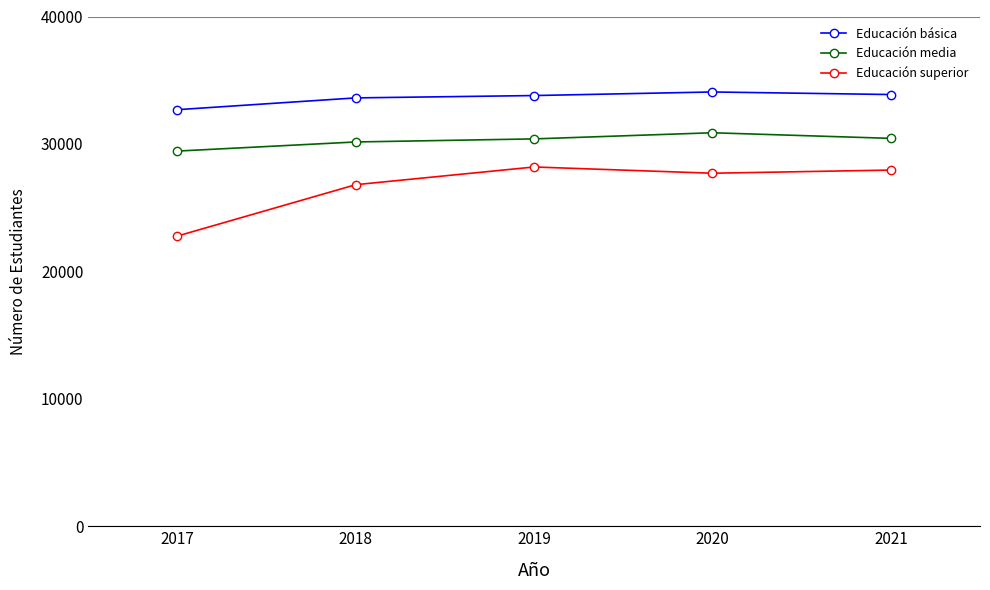

Count the number of categories in the chart.

5